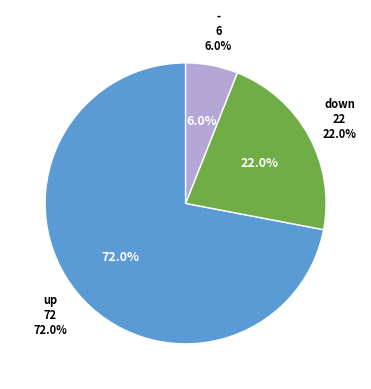

Is it true that up is 49% of the pie?

False